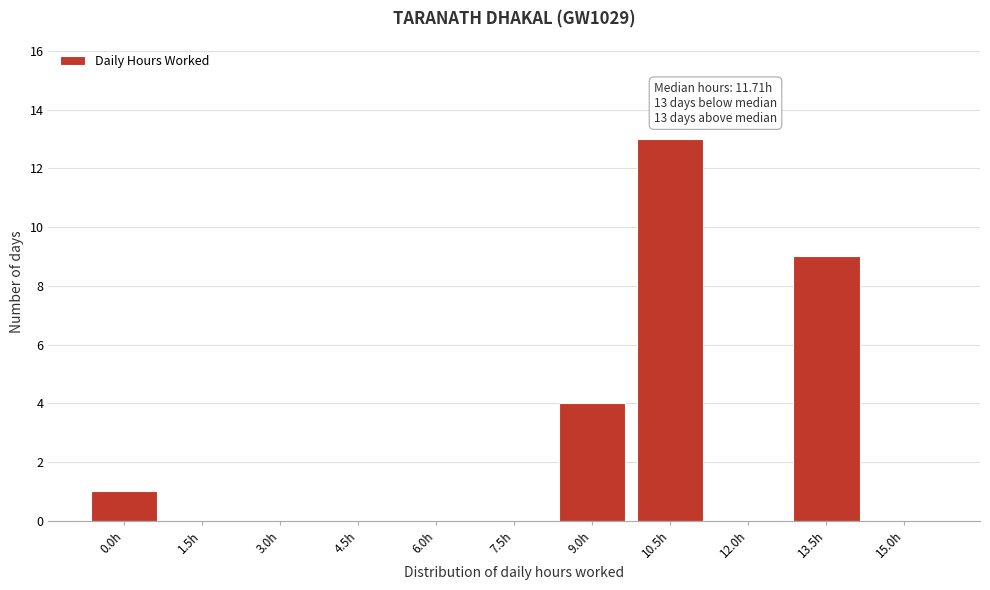

Reading right to left, extract all data points from this chart.

15.0h=0	13.5h=9	12.0h=0	10.5h=13	9.0h=4	7.5h=0	6.0h=0	4.5h=0	3.0h=0	1.5h=0	0.0h=1